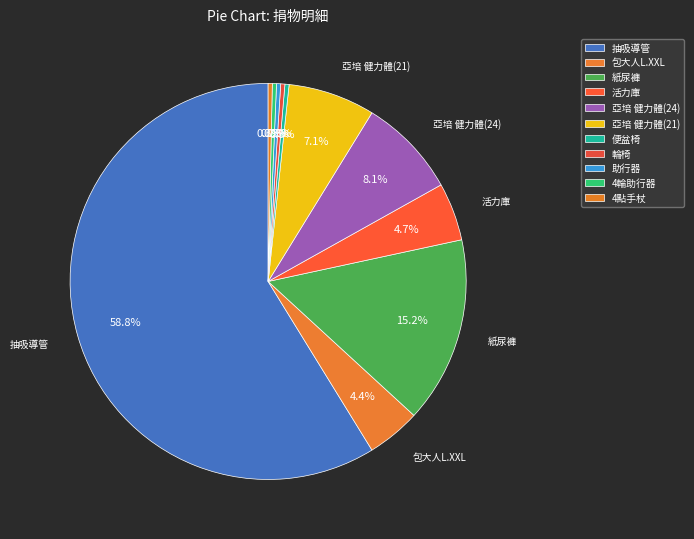

How much of the chart is everything except 助行器?

99.7%